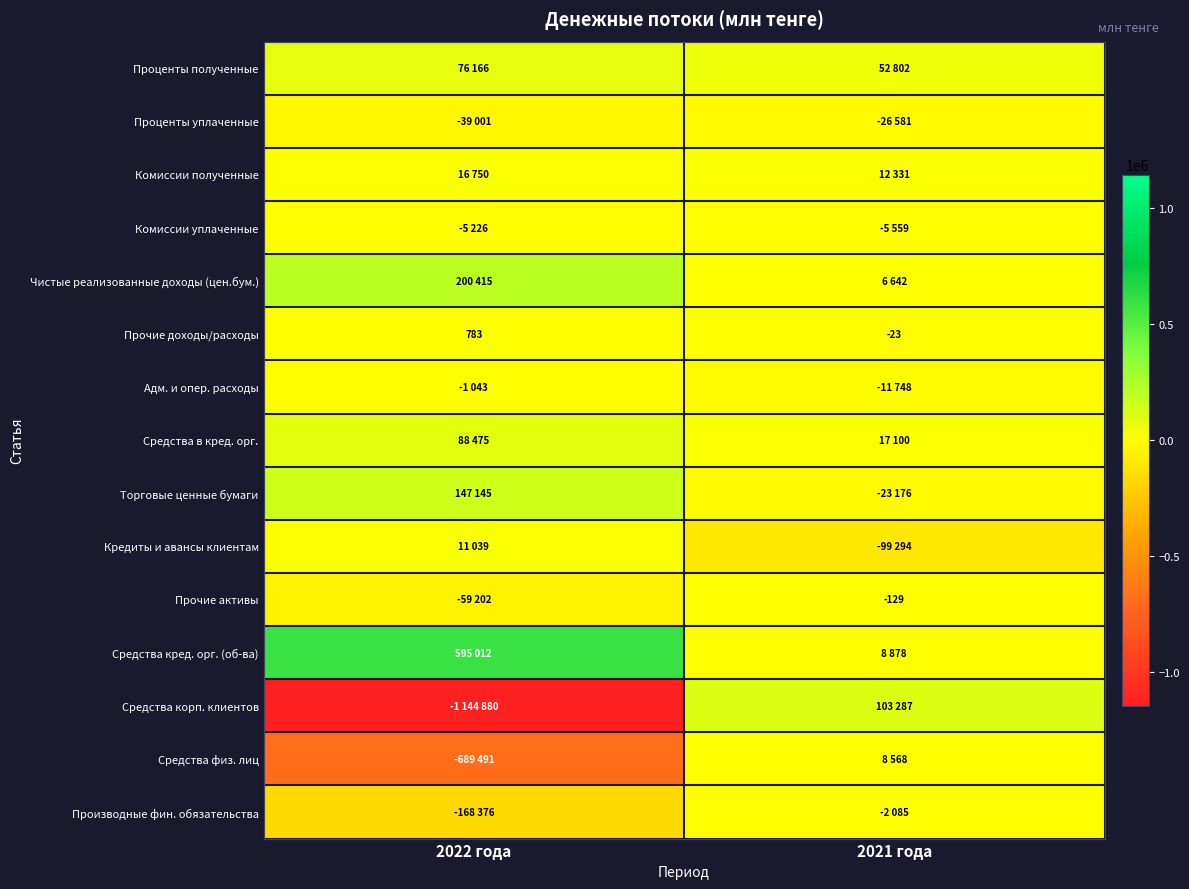

True or false: Прочие доходы/расходы has a value of 783 at 2022 года.

True